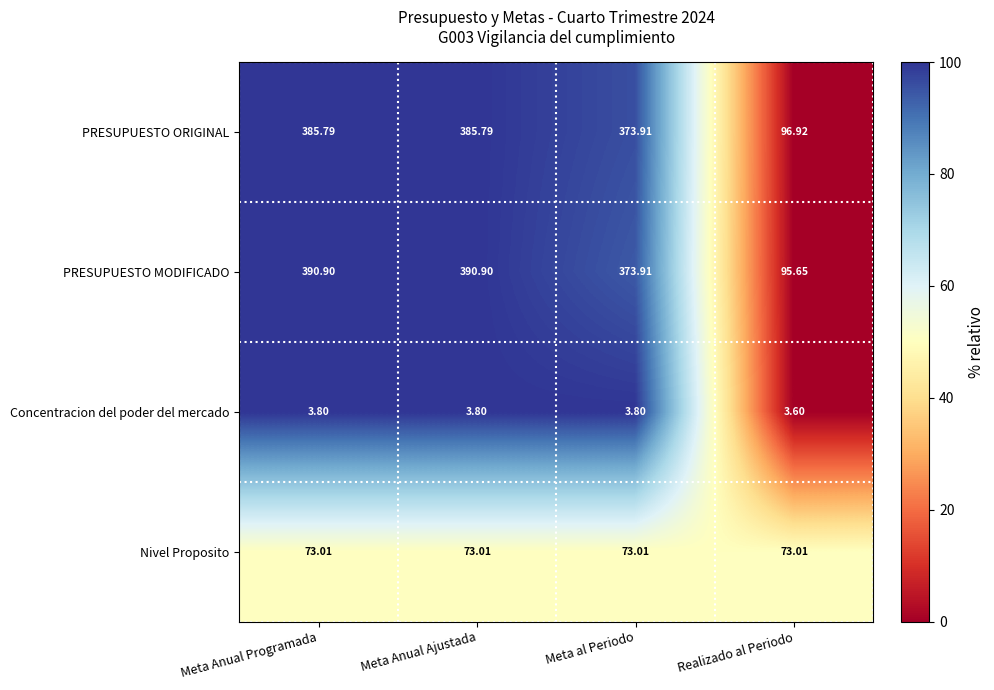

At which label does PRESUPUESTO MODIFICADO first exceed 390?

Meta Anual Programada